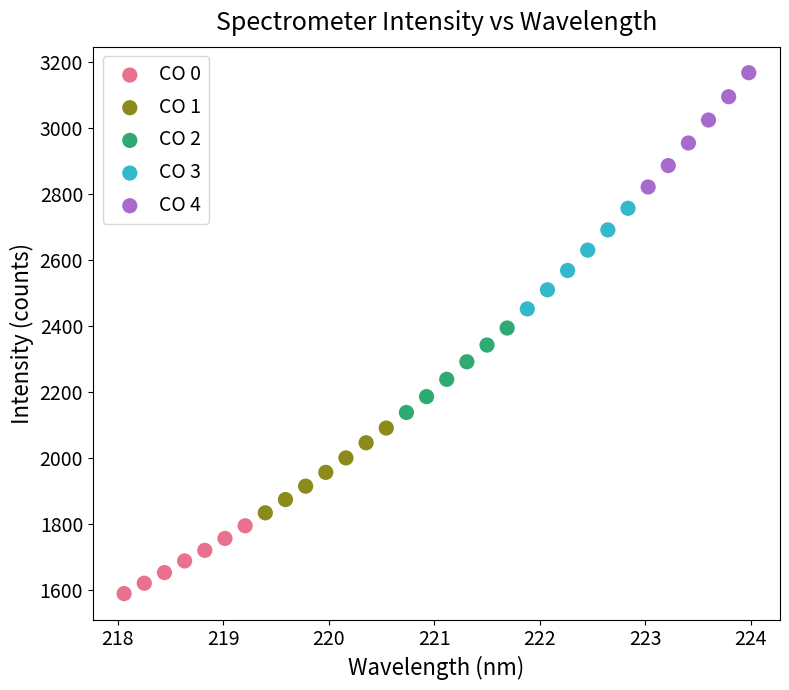

Which series contains the highest Y value?

CO 4